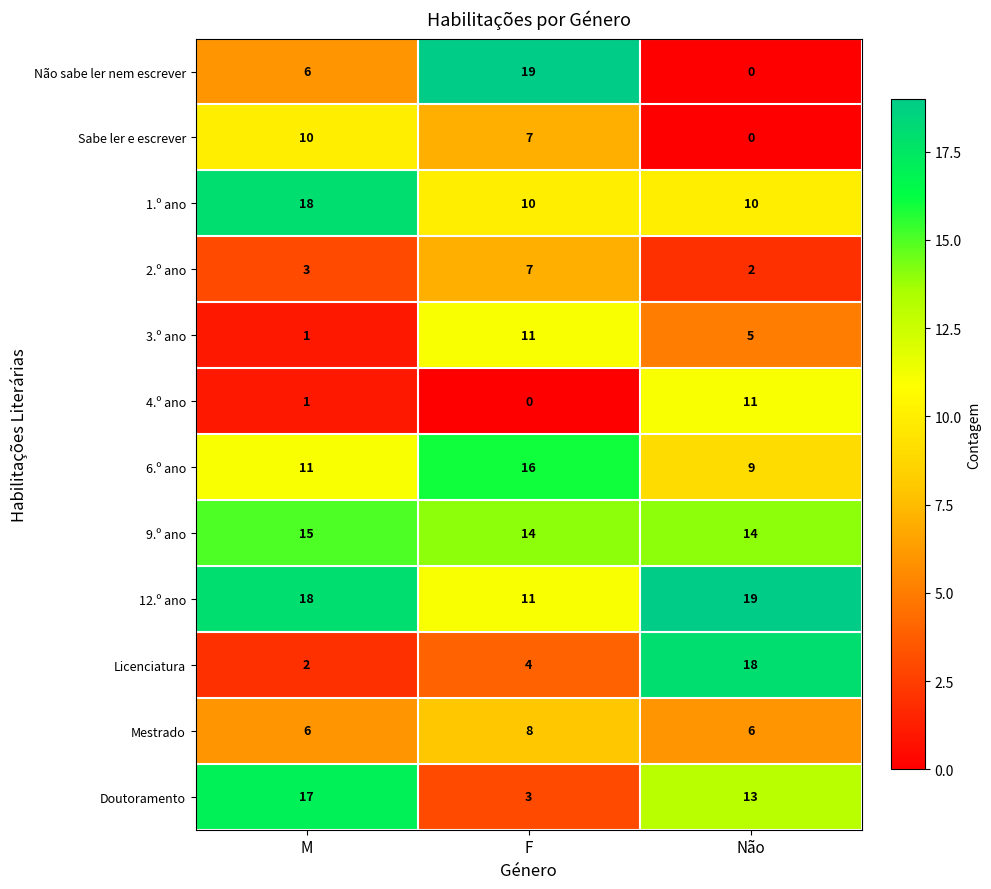

The value of 4.º ano at M is 0. True or false?

False